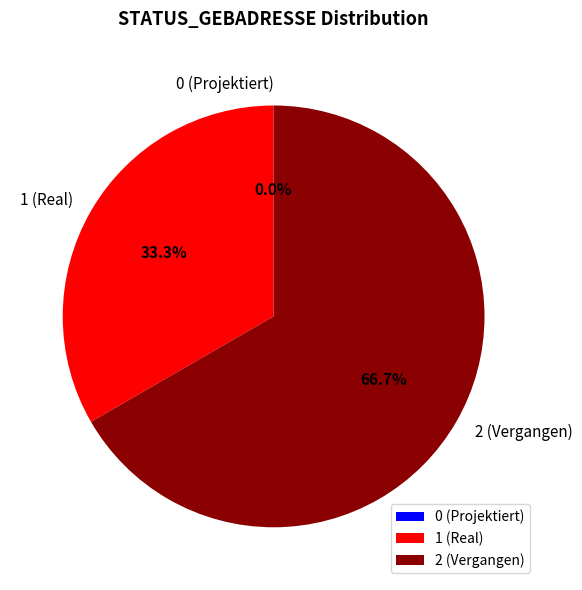

What portion of the pie excludes 0 (Projektiert)?

100.0%